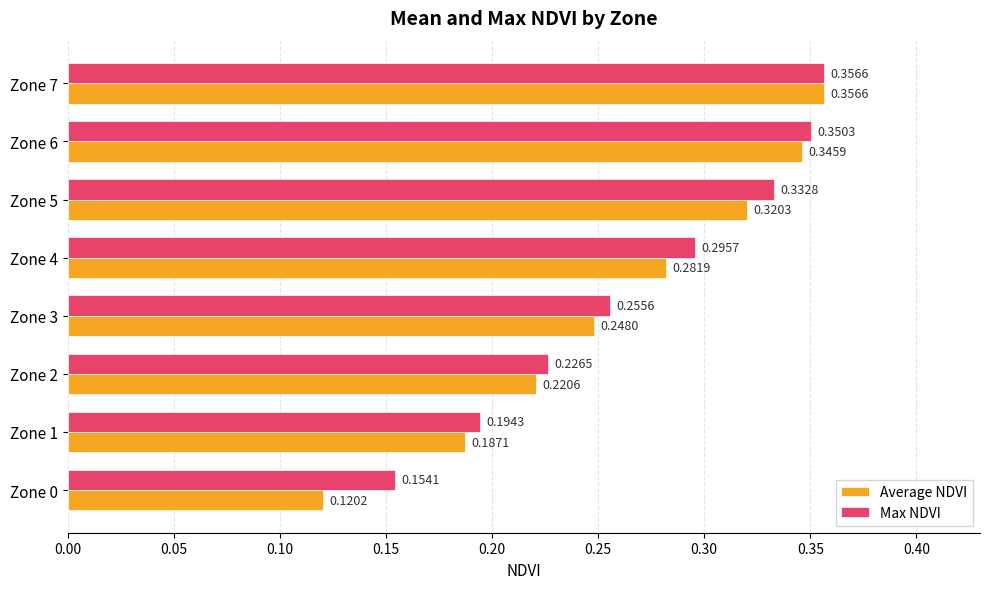

Which series has the largest total across all categories?

Max NDVI